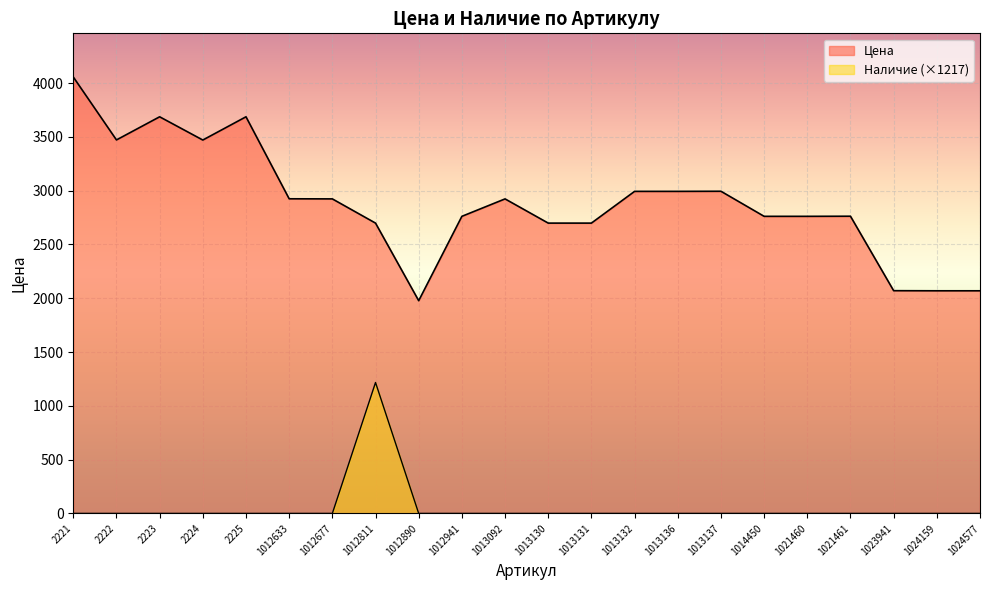

True or false: Цена and Наличие cross at least once.

False